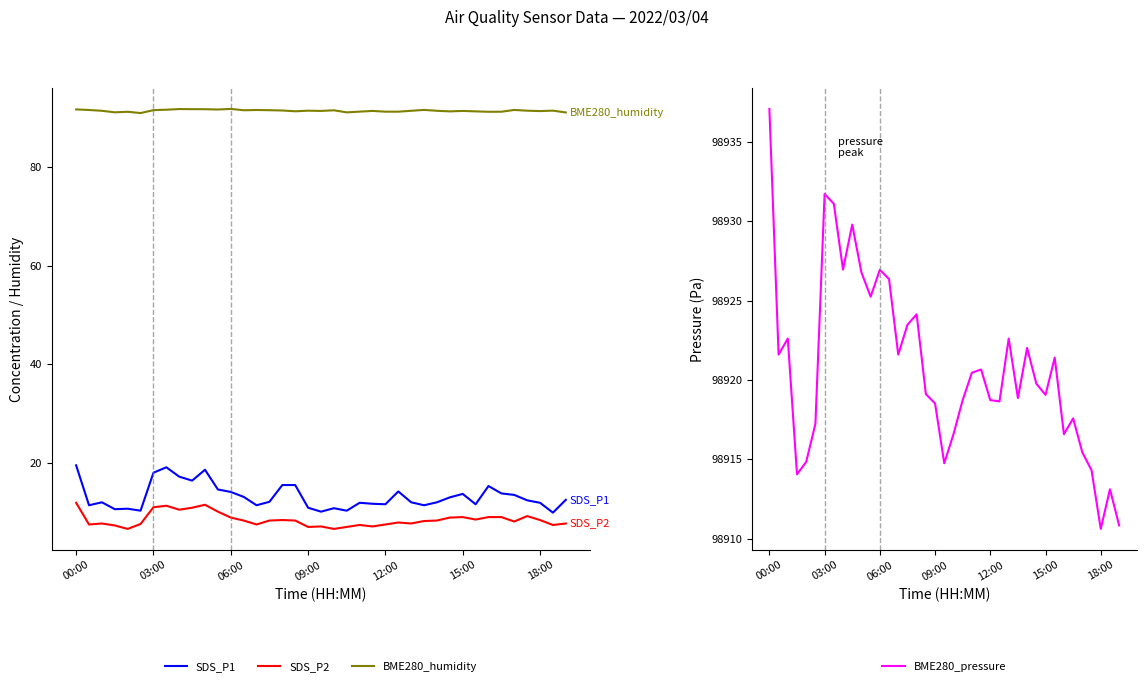

Reading left to right, what are all the values shown in this chart?

SDS_P1: 19.5	11.4	12.0	10.6	10.7	10.3	18.0	19.1	17.2	16.4	18.6	14.6	14.1	13.1	11.4	12.1	15.5	15.5	10.9	10.1	10.8	10.3	11.9	11.7	11.6	14.2	12.0	11.4	12.0	13.0	13.7	11.6	15.3	13.8	13.5	12.4	11.9	9.9	12.5
SDS_P2: 11.9	7.5	7.7	7.3	6.6	7.6	11.0	11.3	10.5	10.9	11.5	10.1	8.9	8.3	7.5	8.3	8.4	8.3	7.0	7.1	6.6	7.0	7.4	7.1	7.5	7.9	7.7	8.2	8.3	8.9	9.0	8.5	9.0	9.0	8.1	9.2	8.4	7.4	7.7
BME280_humidity: 91.7	91.6	91.4	91.1	91.2	91.0	91.5	91.6	91.8	91.8	91.7	91.7	91.8	91.5	91.6	91.5	91.5	91.3	91.4	91.4	91.5	91.1	91.2	91.4	91.2	91.2	91.4	91.6	91.4	91.3	91.4	91.3	91.2	91.2	91.6	91.4	91.4	91.5	91.1
BME280_pressure: 98937.1	98921.6	98922.6	98914.1	98914.8	98917.2	98931.7	98931.1	98927.0	98929.8	98926.8	98925.2	98926.9	98926.4	98921.6	98923.5	98924.1	98919.1	98918.5	98914.8	98916.6	98918.7	98920.5	98920.7	98918.7	98918.6	98922.6	98918.9	98922.0	98919.8	98919.1	98921.4	98916.6	98917.6	98915.4	98914.3	98910.6	98913.1	98910.8